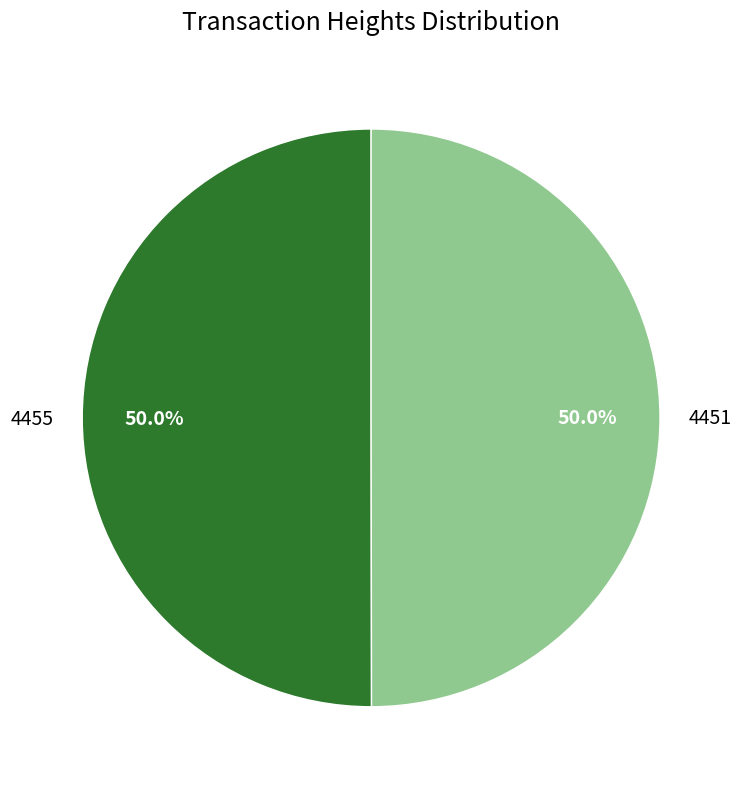

Approximately how many times larger is the value at 4451 compared to 4455?

1.0